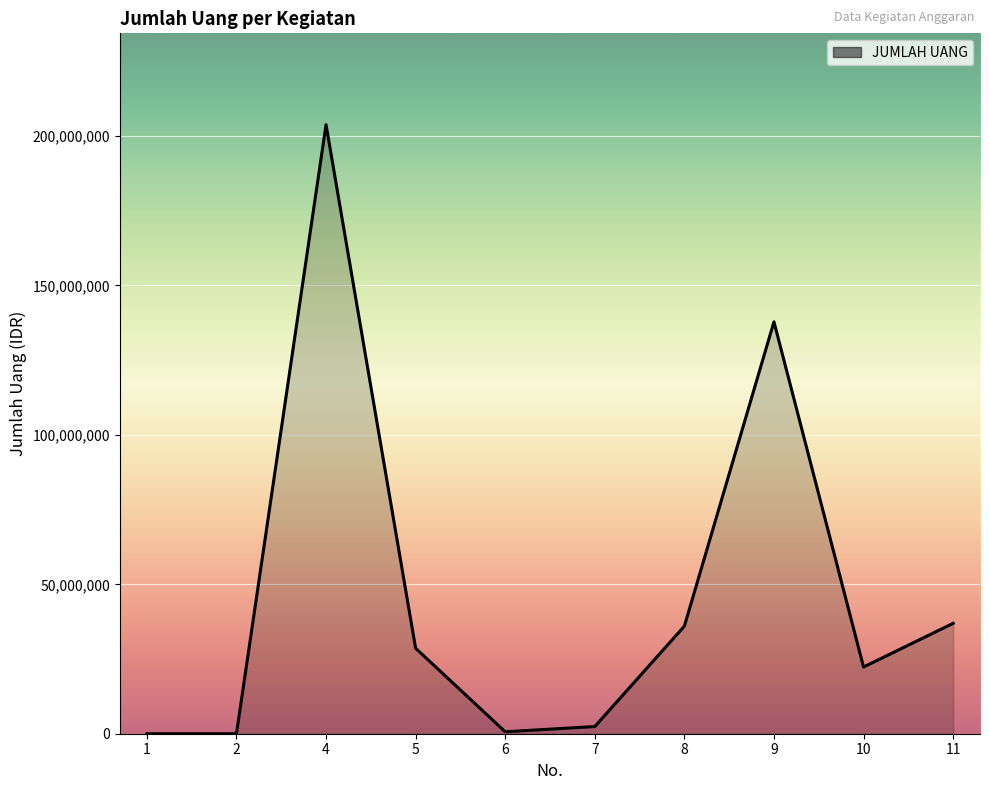

Is it true that the value at 10 is 22320000?

True